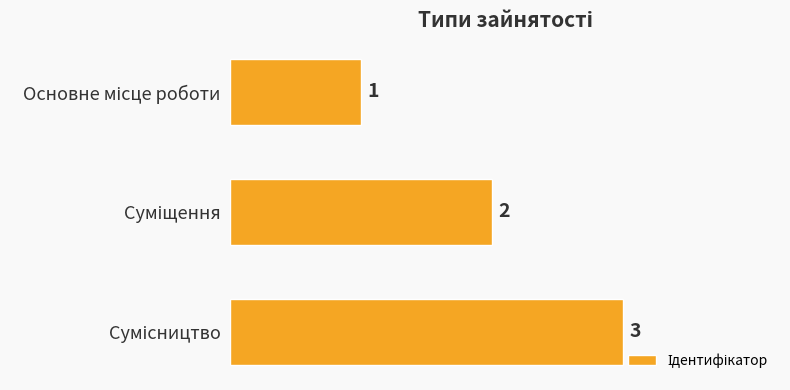

What is the greatest value displayed?

3